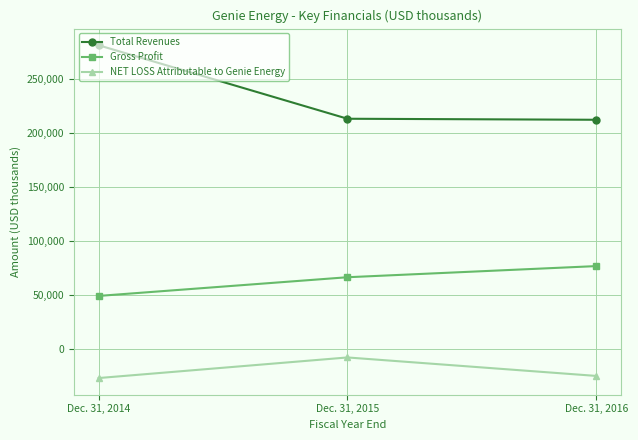

How many data points in NET LOSS Attributable to Genie Energy are above -24525?

1